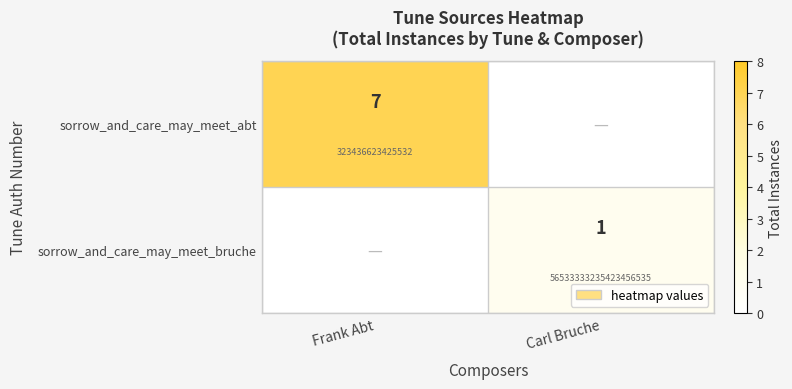

True or false: sorrow_and_care_may_meet_bruche has a value of 0 at Frank Abt.

True